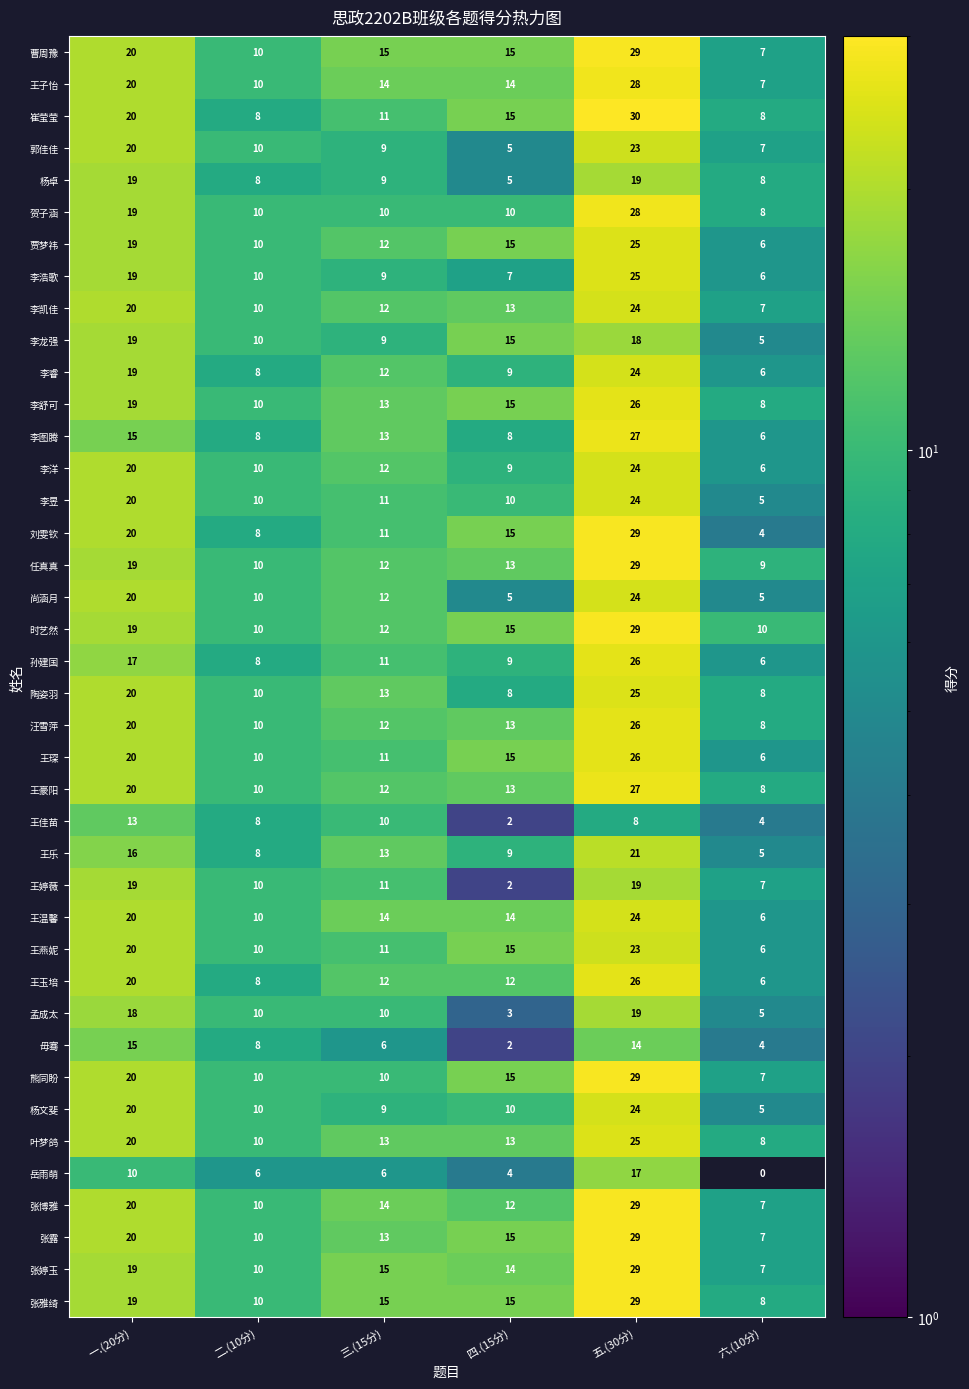

List the labels in order of 毋骞 value, smallest first.

四.(15分), 六.(10分), 三.(15分), 二.(10分), 五.(30分), 一.(20分)